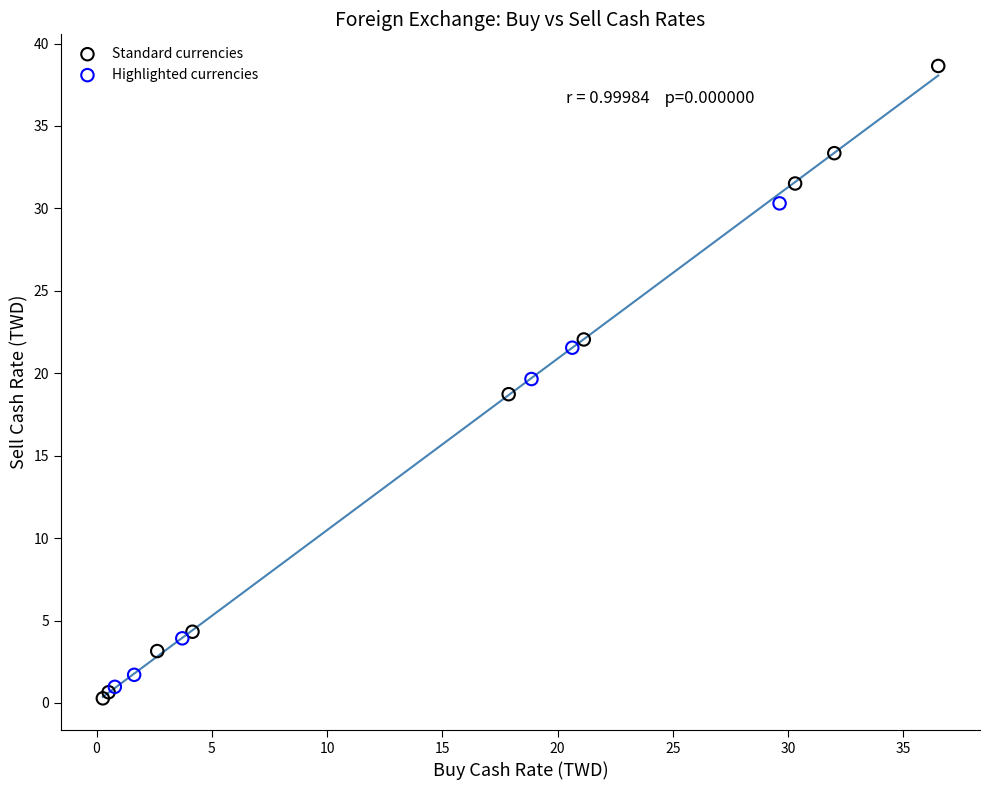

Which series contains the highest Y value?

Standard currencies